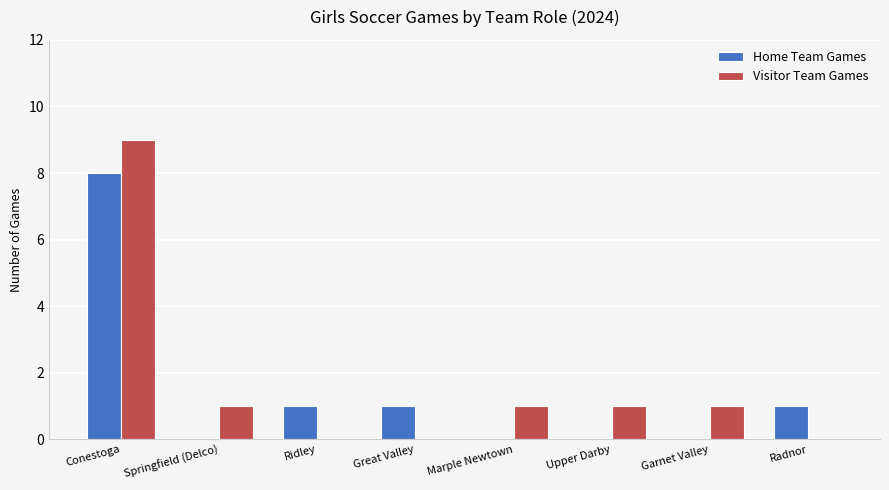

How many categories are shown in the chart?

8